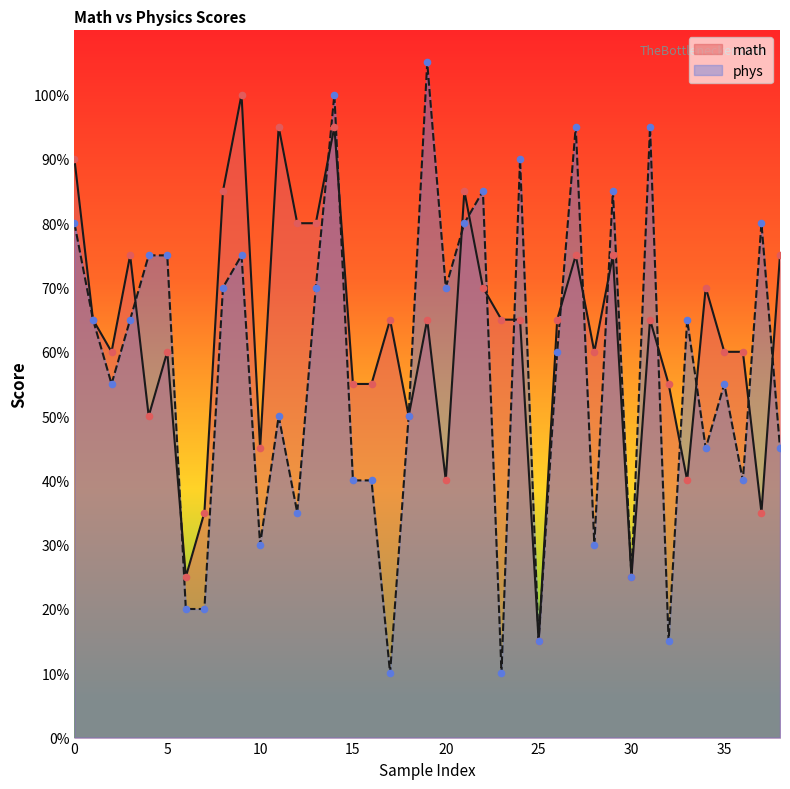

Which series reaches the minimum Y coordinate?

phys